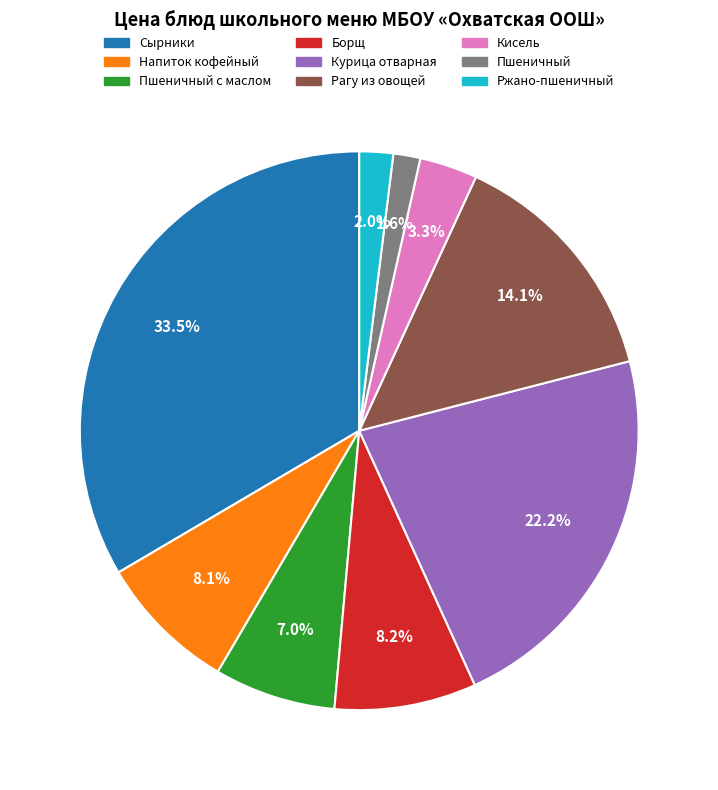

Is there any slice that represents more than half of the pie?

No